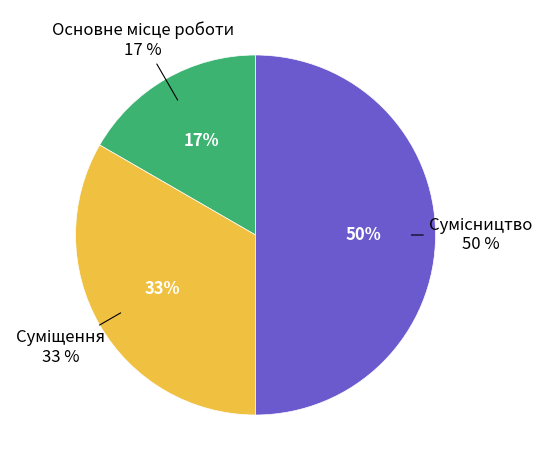

What is the ratio of the value at Суміщення to the value at Основне місце роботи?

2.0